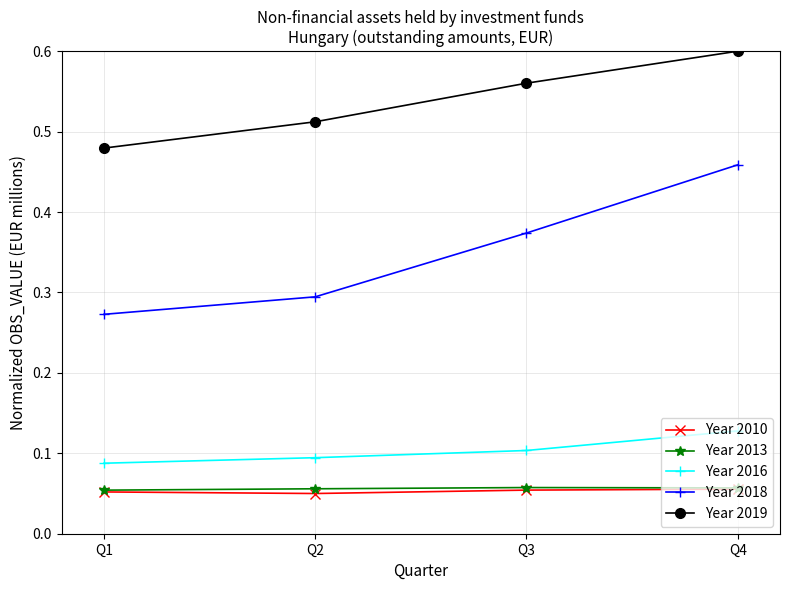

What is the sum of all Year 2010 values?

0.2